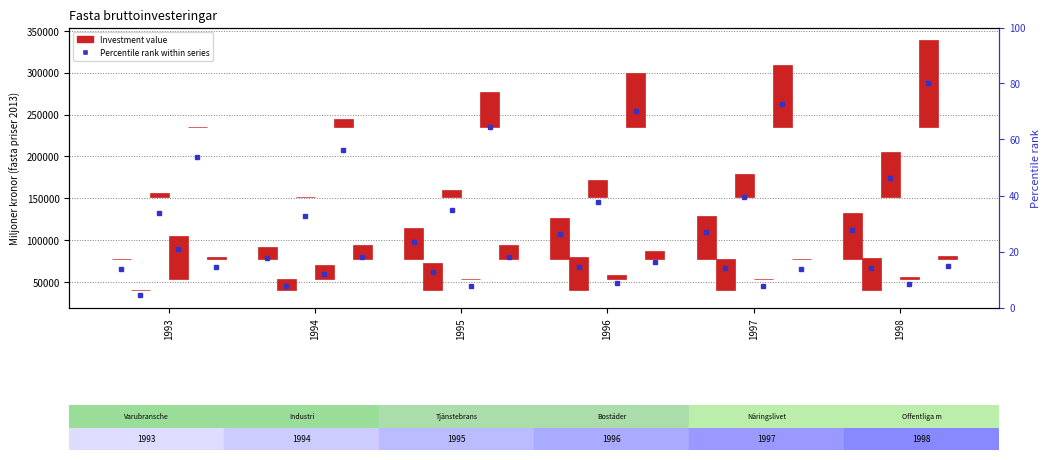

Which series changed the most between 1994 and 1998?

Näringslivet totalt